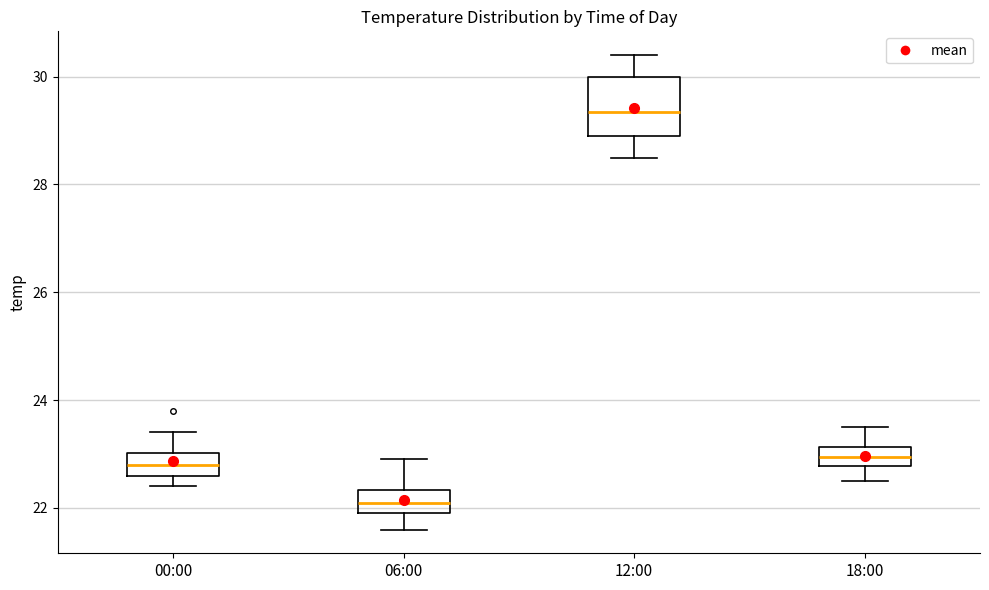

Which box has the highest median line?

12:00